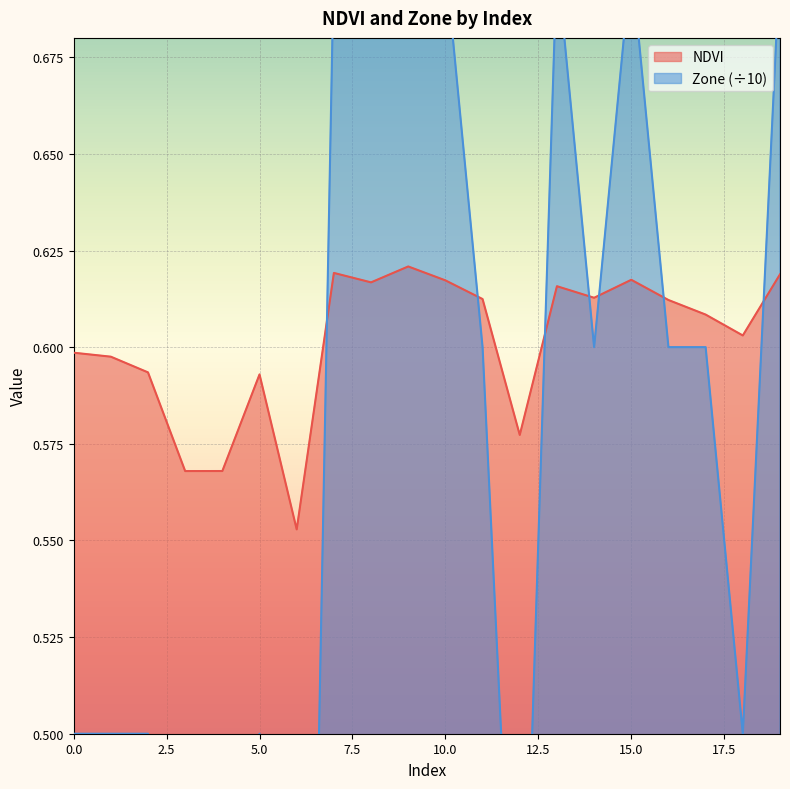

Reading right to left, transcribe all the data shown in this chart.

NDVI: 19=0.6	18=0.6	17=0.6	16=0.6	15=0.6	14=0.6	13=0.6	12=0.6	11=0.6	10=0.6	9=0.6	8=0.6	7=0.6	6=0.6	5=0.6	4=0.6	3=0.6	2=0.6	1=0.6	0=0.6
Zone: 19=0.7	18=0.5	17=0.6	16=0.6	15=0.7	14=0.6	13=0.7	12=0.4	11=0.6	10=0.7	9=0.7	8=0.7	7=0.7	6=0.2	5=0.5	4=0.3	3=0.3	2=0.5	1=0.5	0=0.5